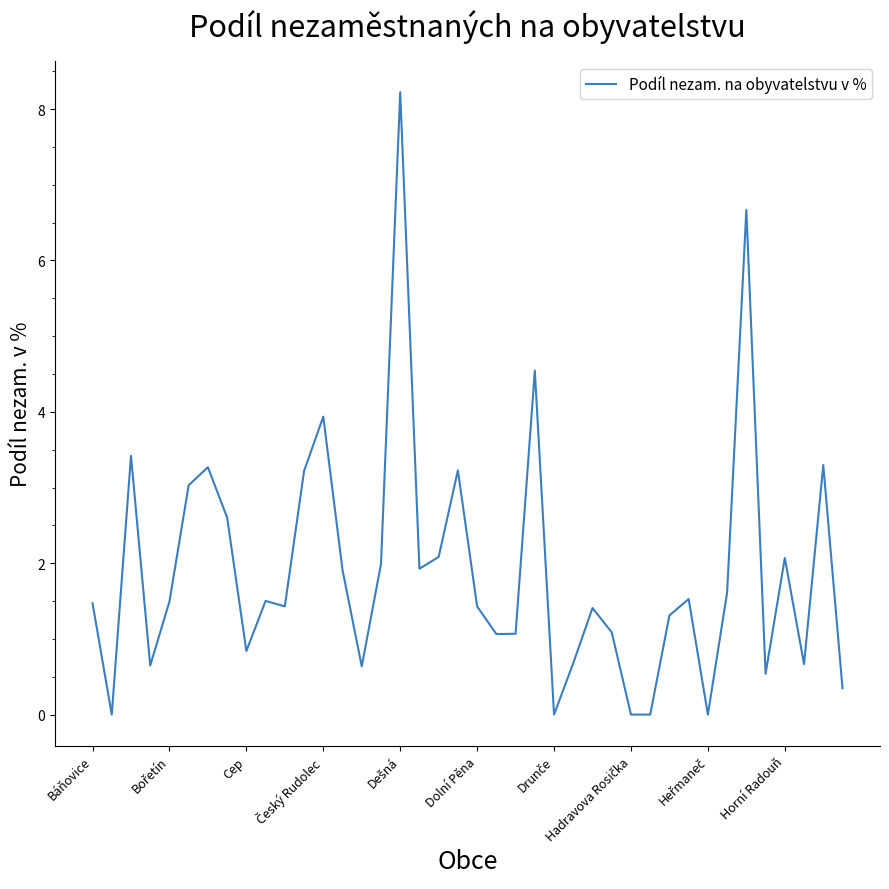

What is the difference between the maximum and second lowest values?

8.2